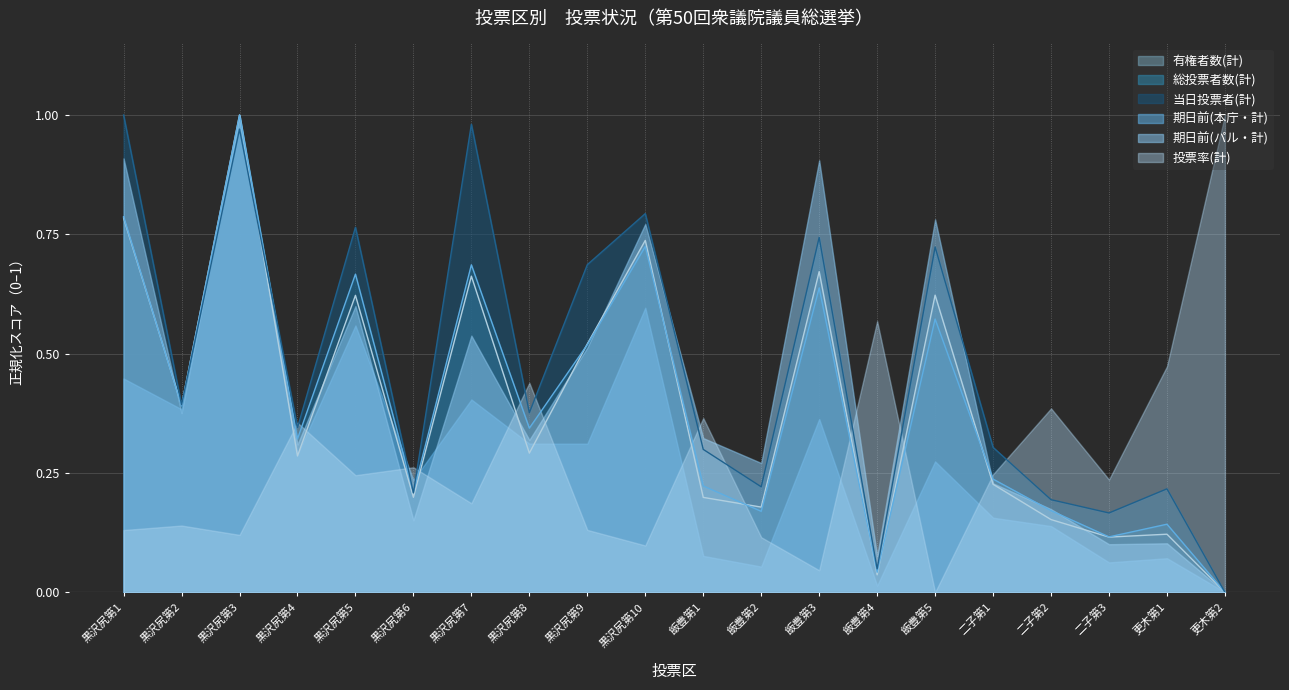

What is the highest value of the 有権者数(計) series?

1.0